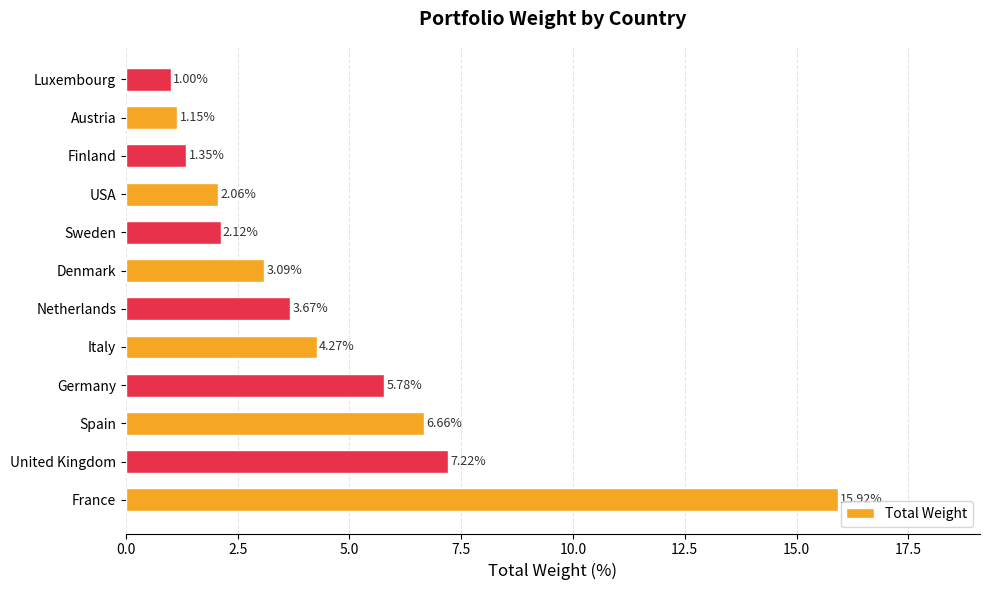

What is the minimum value shown in the chart?

1.0